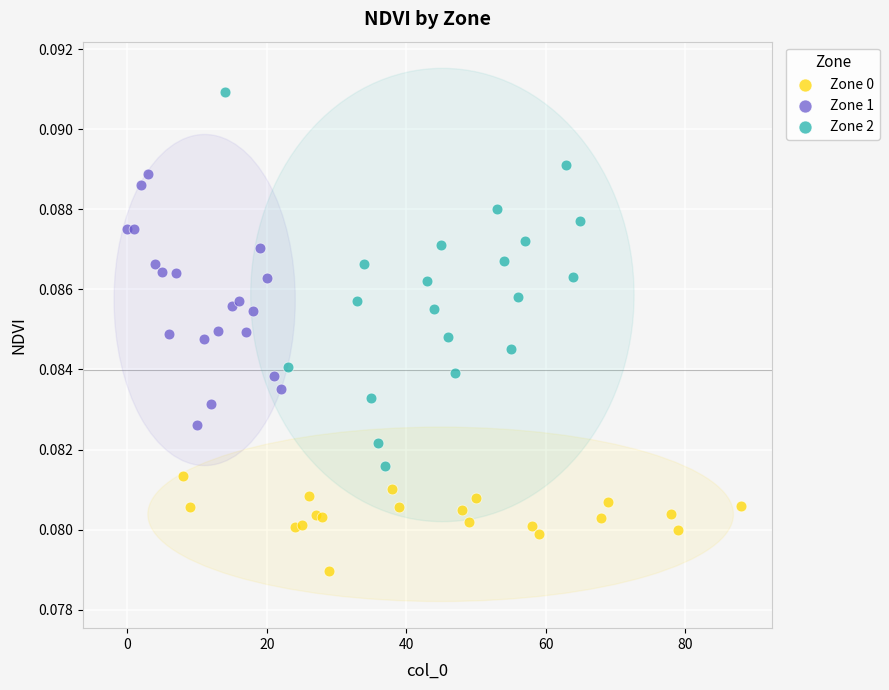

Which series contains the lowest Y value?

Zone 0